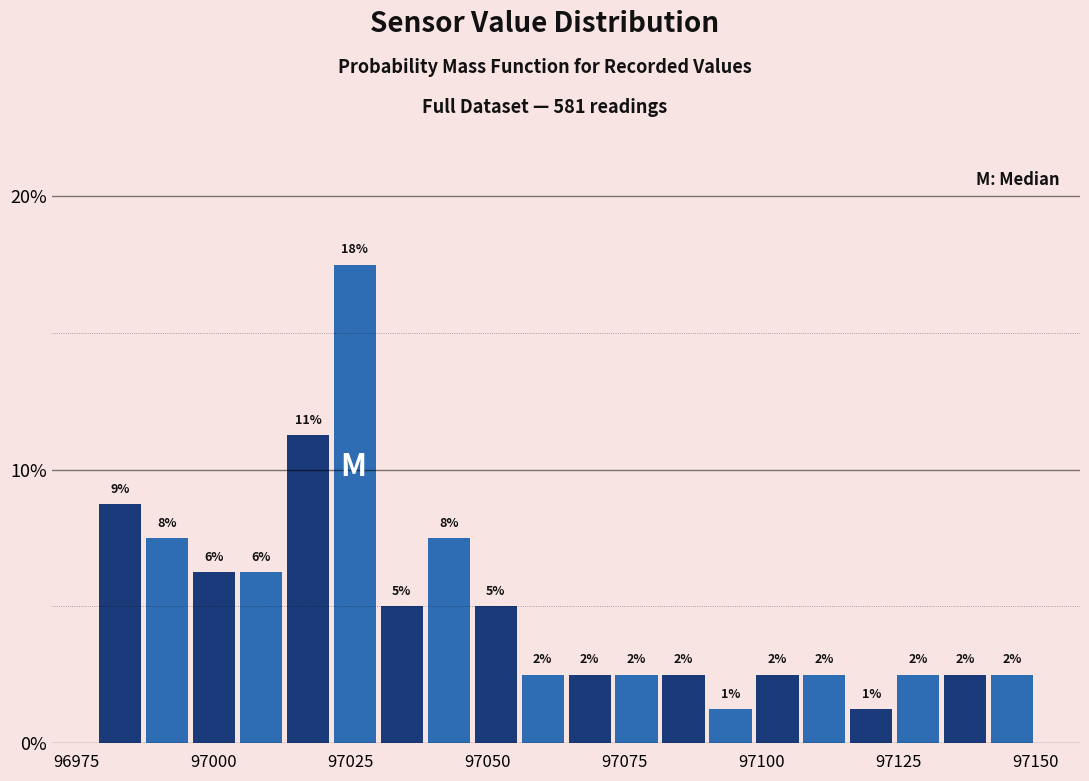

Read against the x-axis, roughly where is the centre of the tallest bar?

97025